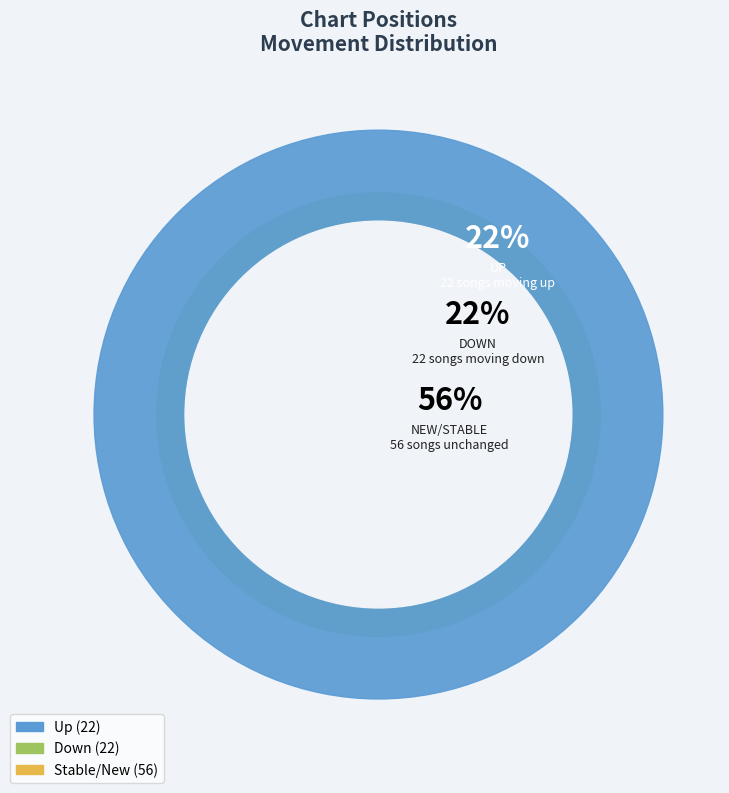

To the nearest percent, what portion does down represent?

22%